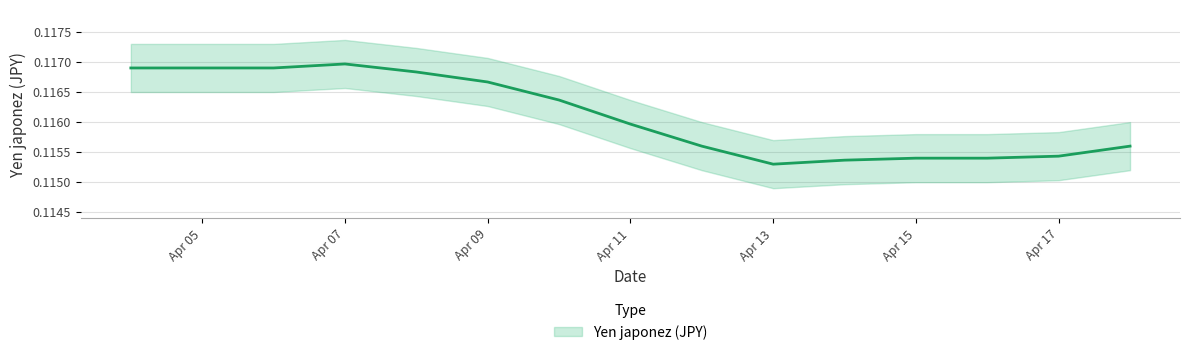

Is it true that the value at Apr 09 is 0.1?

True